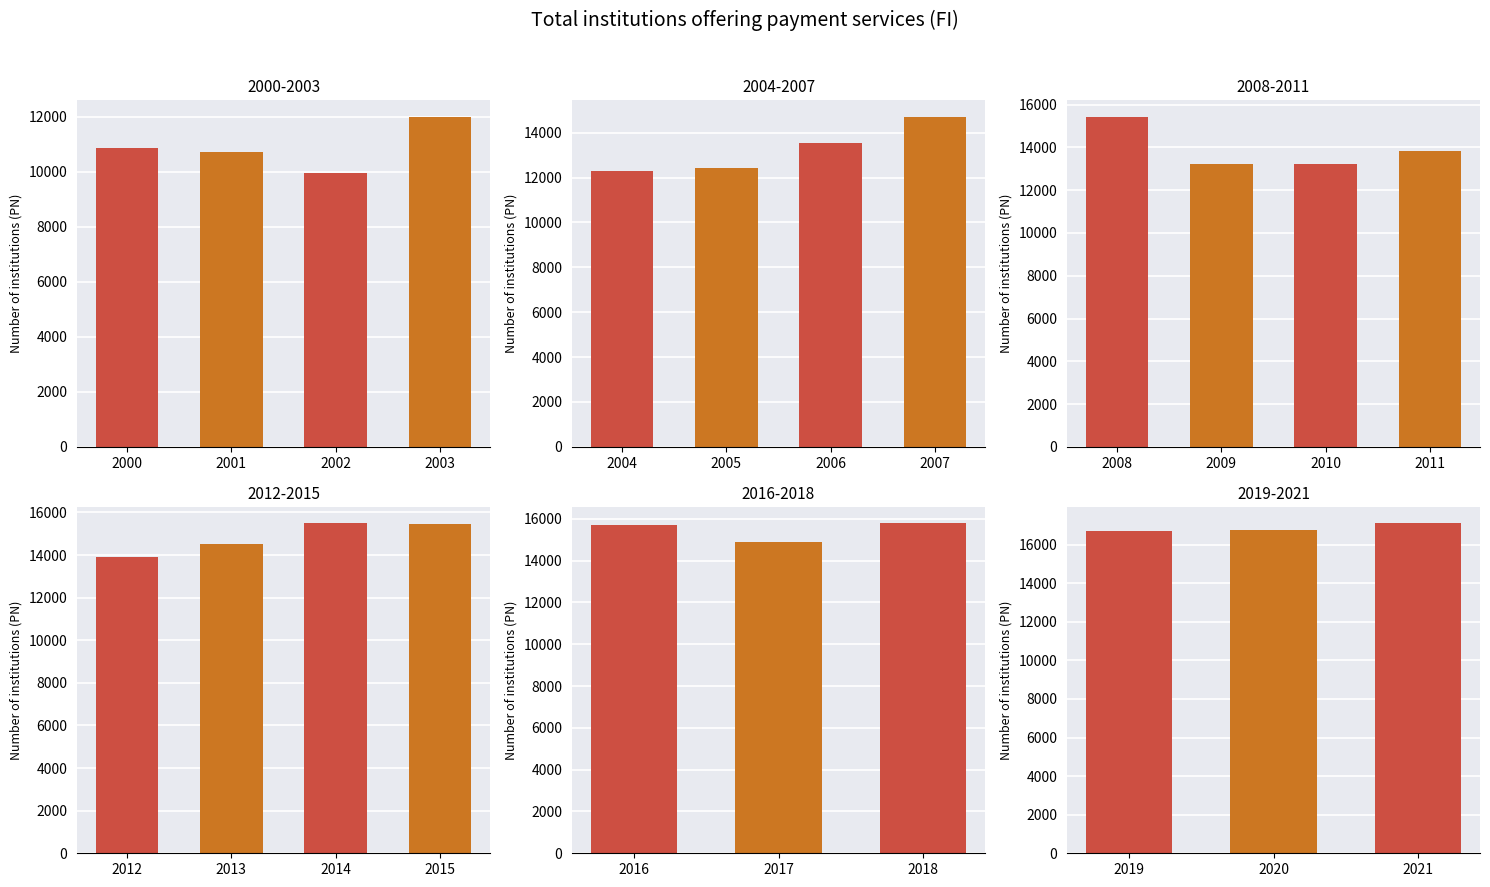

Which has a higher value, 2018 or 2019?

2019